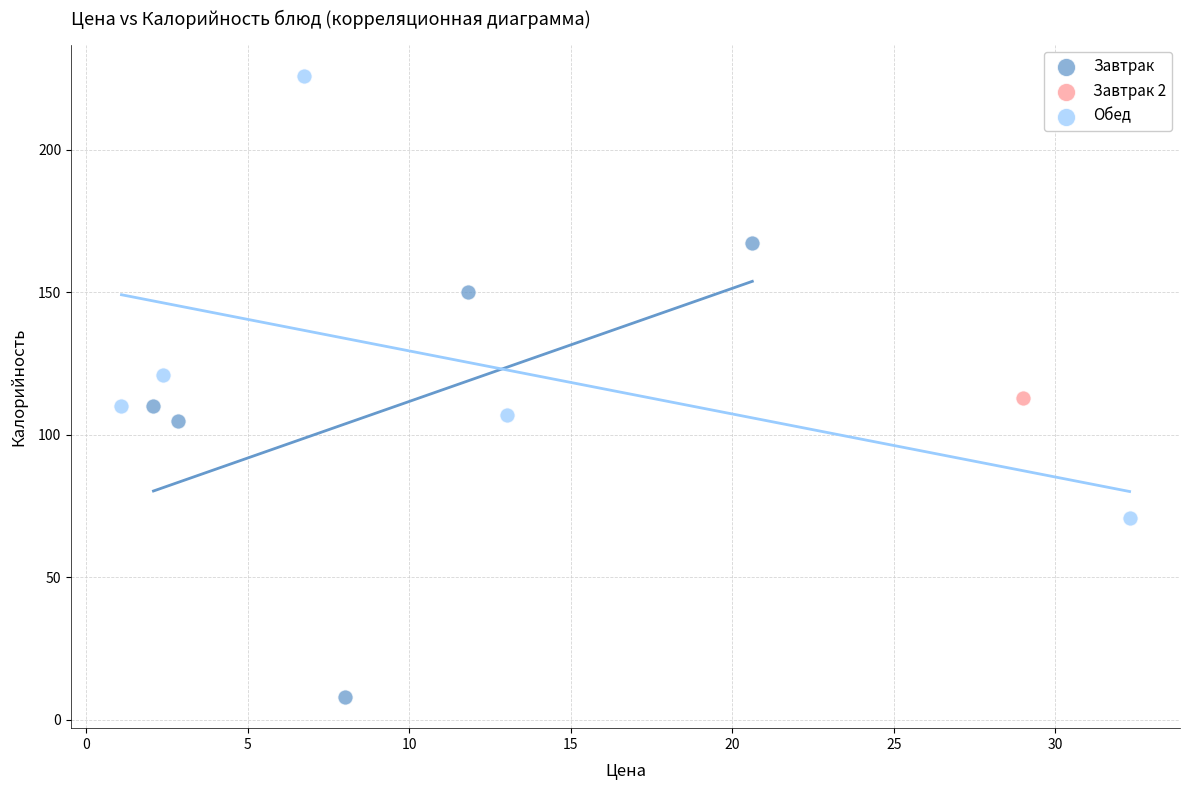

What are all the series names shown in the legend?

Завтрак, Завтрак 2, Обед